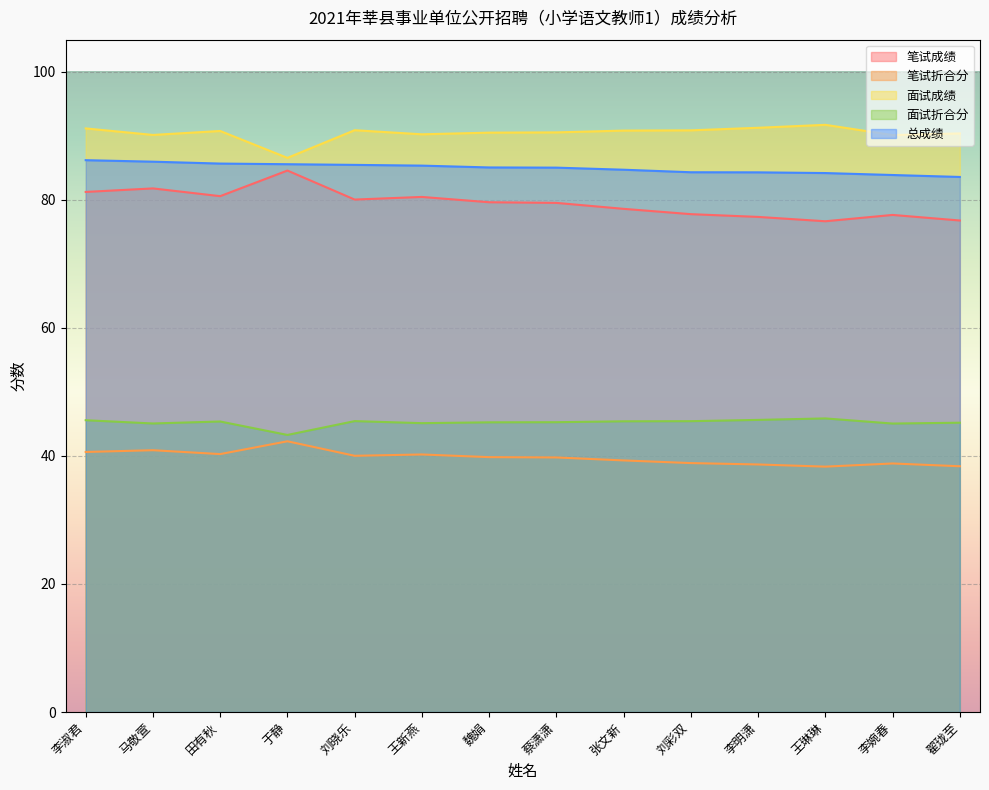

At which category does the chart reach its peak across all series?

王琳琳